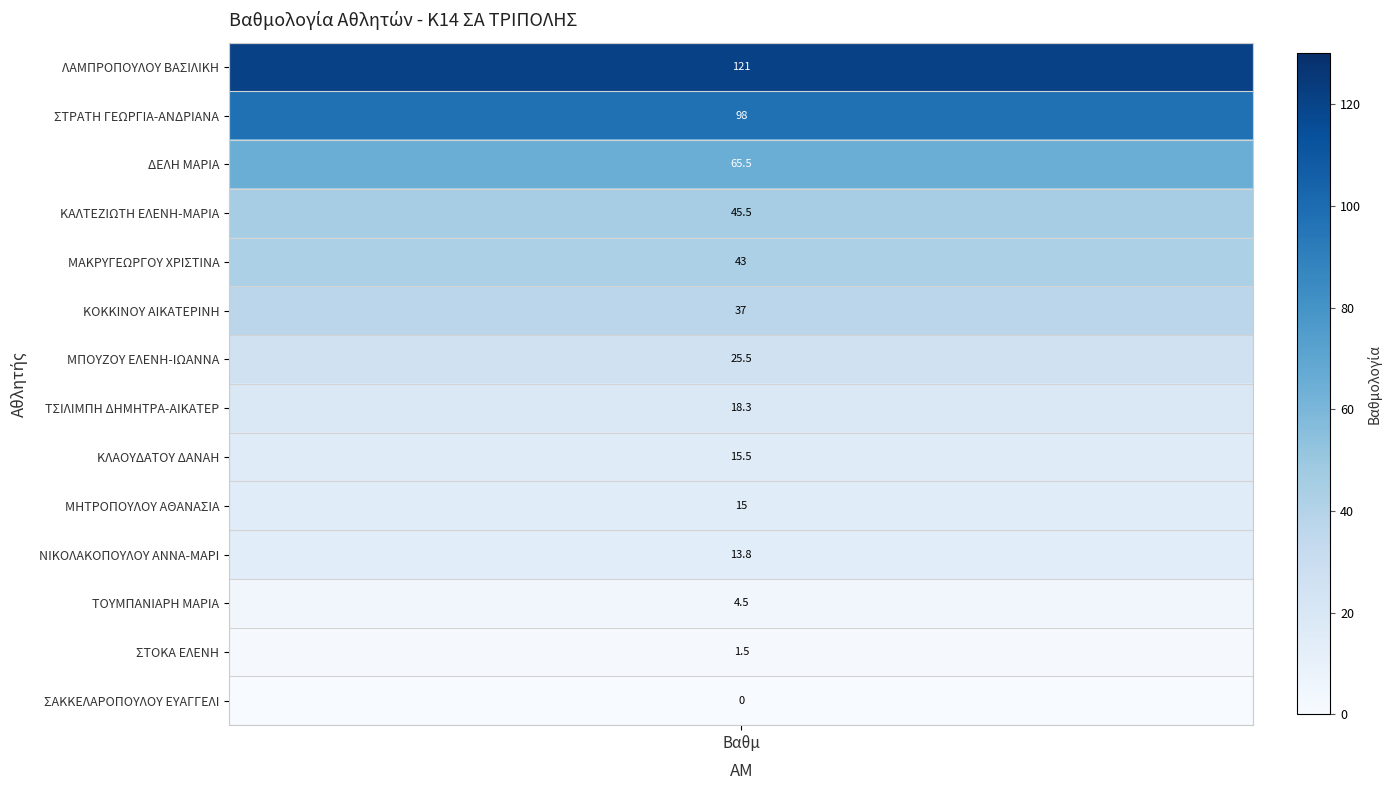

List the labels in order of value, smallest first.

ΣΑΚΚΕΛΑΡΟΠΟΥΛΟΥ ΕΥΑΓΓΕΛΙ, ΣΤΟΚΑ ΕΛΕΝΗ, ΤΟΥΜΠΑΝΙΑΡΗ ΜΑΡΙΑ, ΝΙΚΟΛΑΚΟΠΟΥΛΟΥ ΑΝΝΑ-ΜΑΡΙ, ΜΗΤΡΟΠΟΥΛΟΥ ΑΘΑΝΑΣΙΑ, ΚΛΑΟΥΔΑΤΟΥ ΔΑΝΑΗ, ΤΣΙΛΙΜΠΗ ΔΗΜΗΤΡΑ-ΑΙΚΑΤΕΡ, ΜΠΟΥΖΟΥ ΕΛΕΝΗ-ΙΩΑΝΝΑ, ΚΟΚΚΙΝΟΥ ΑΙΚΑΤΕΡΙΝΗ, ΜΑΚΡΥΓΕΩΡΓΟΥ ΧΡΙΣΤΙΝΑ, ΚΑΛΤΕΖΙΩΤΗ ΕΛΕΝΗ-ΜΑΡΙΑ, ΔΕΛΗ ΜΑΡΙΑ, ΣΤΡΑΤΗ ΓΕΩΡΓΙΑ-ΑΝΔΡΙΑΝΑ, ΛΑΜΠΡΟΠΟΥΛΟΥ ΒΑΣΙΛΙΚΗ